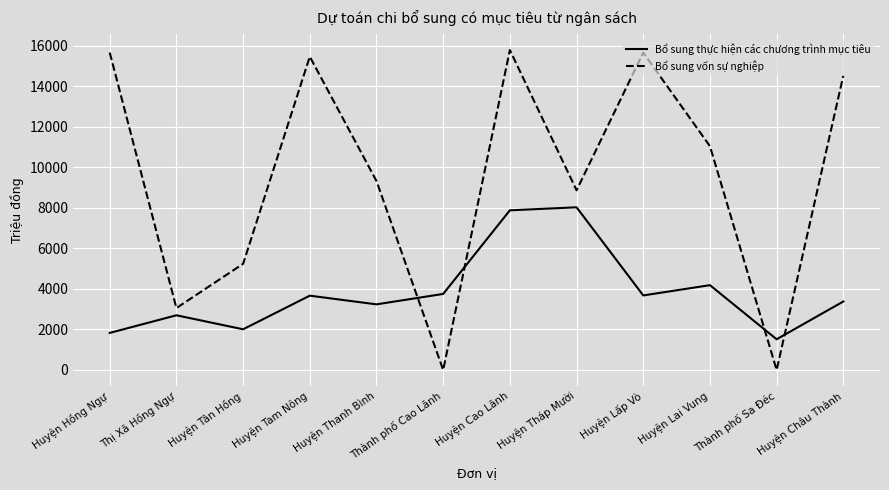

Which series changed the most between Huyện Tam Nông and Huyện Thanh Bình?

Bổ sung vốn sự nghiệp